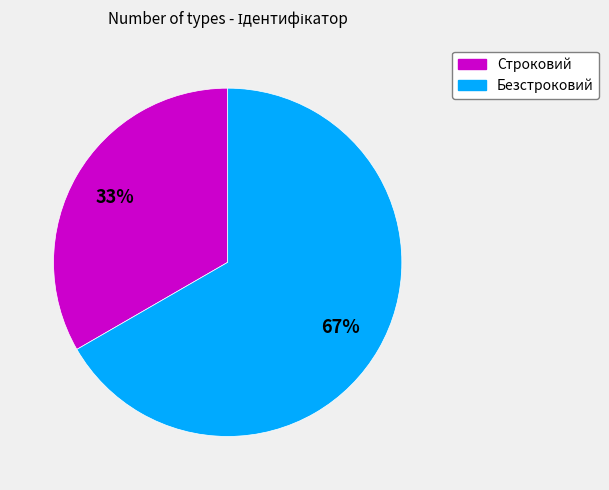

Which slice is the largest?

Безстроковий